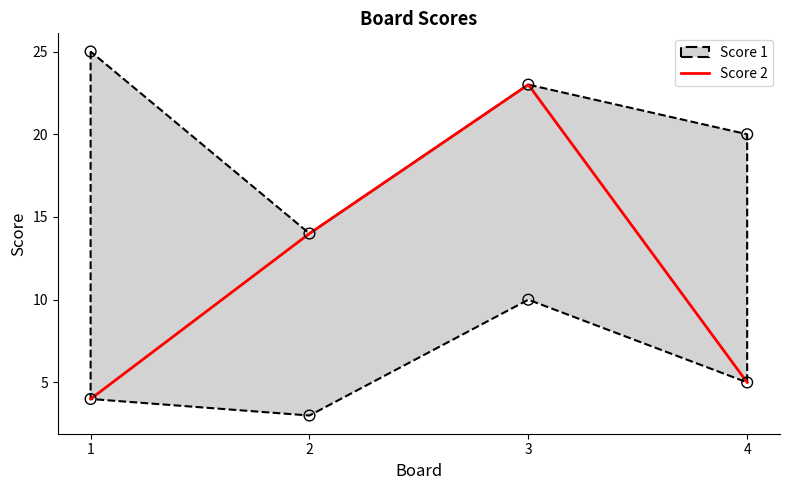

Approximately how many times larger is the value at 3 compared to 2?

1.6